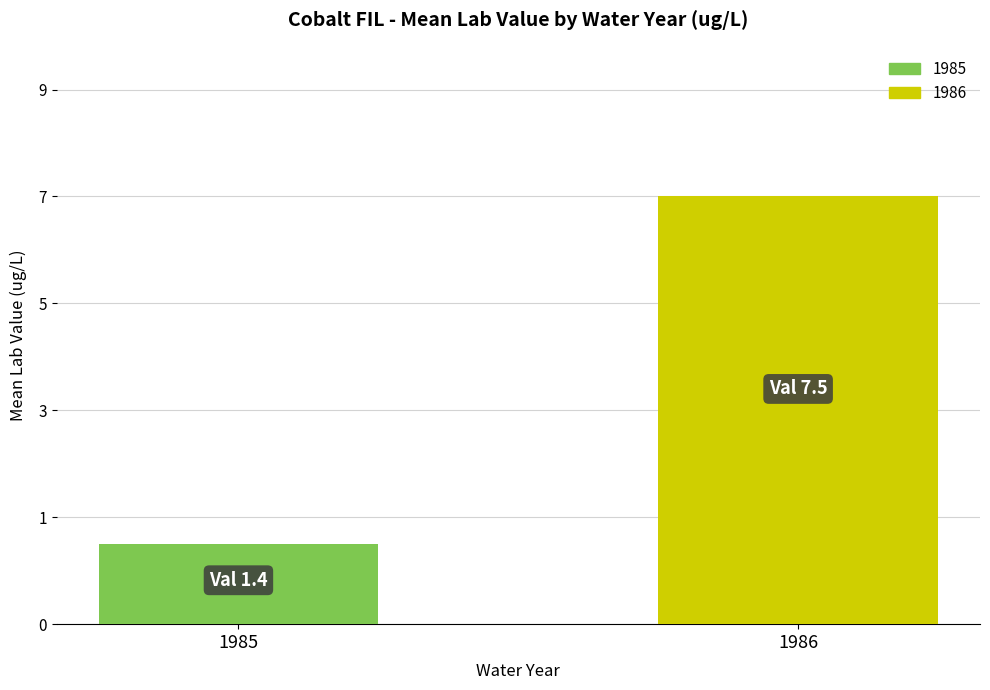

What is the greatest value displayed?

7.5